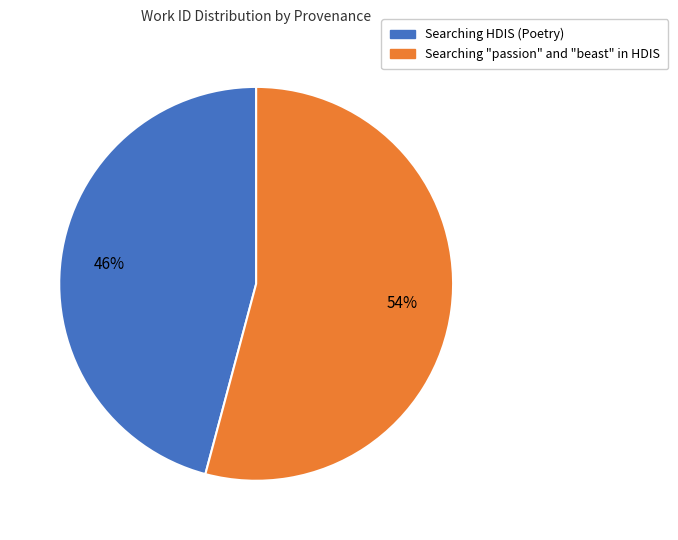

Which category has the biggest portion of the pie?

Searching "passion" and "beast" in HDIS